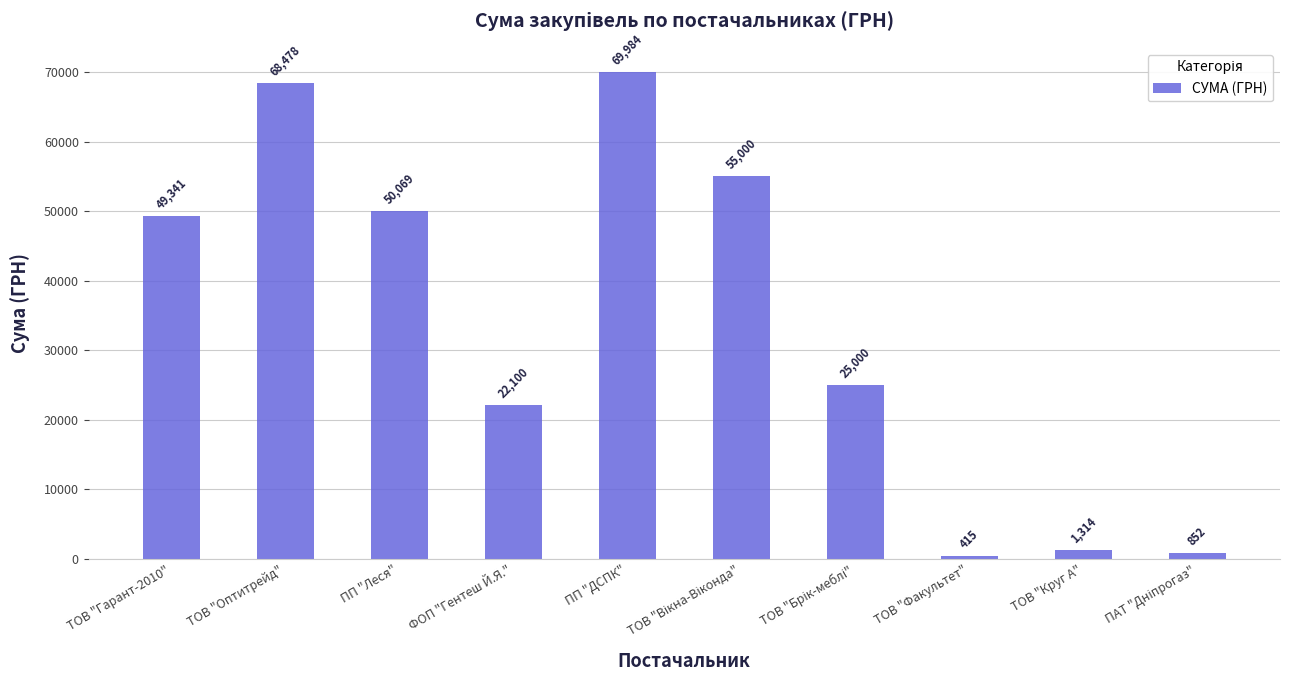

What is the difference between the maximum and minimum values?

69569.0